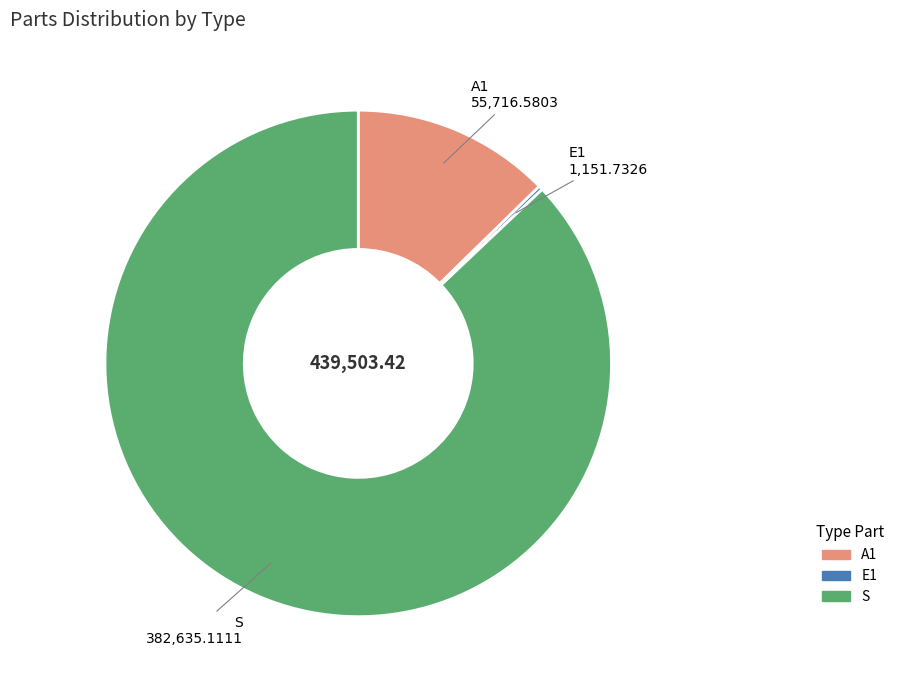

Which category accounts for the majority?

S